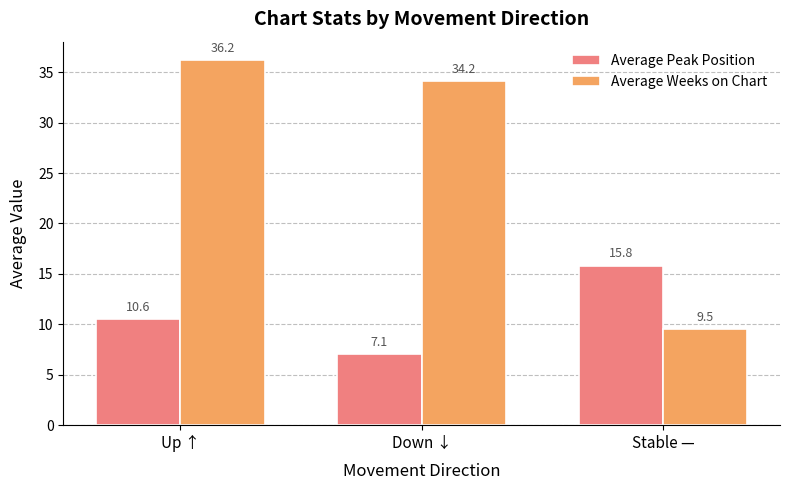

What are all the series names shown in the legend?

Average Peak Position, Average Weeks on Chart